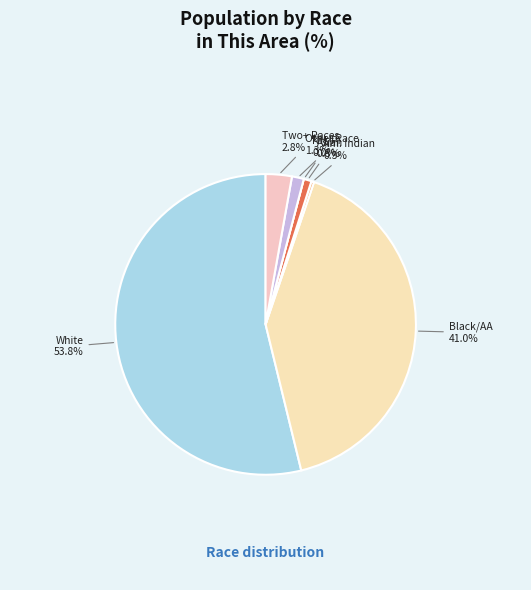

Is Black or African American the majority of the pie?

No